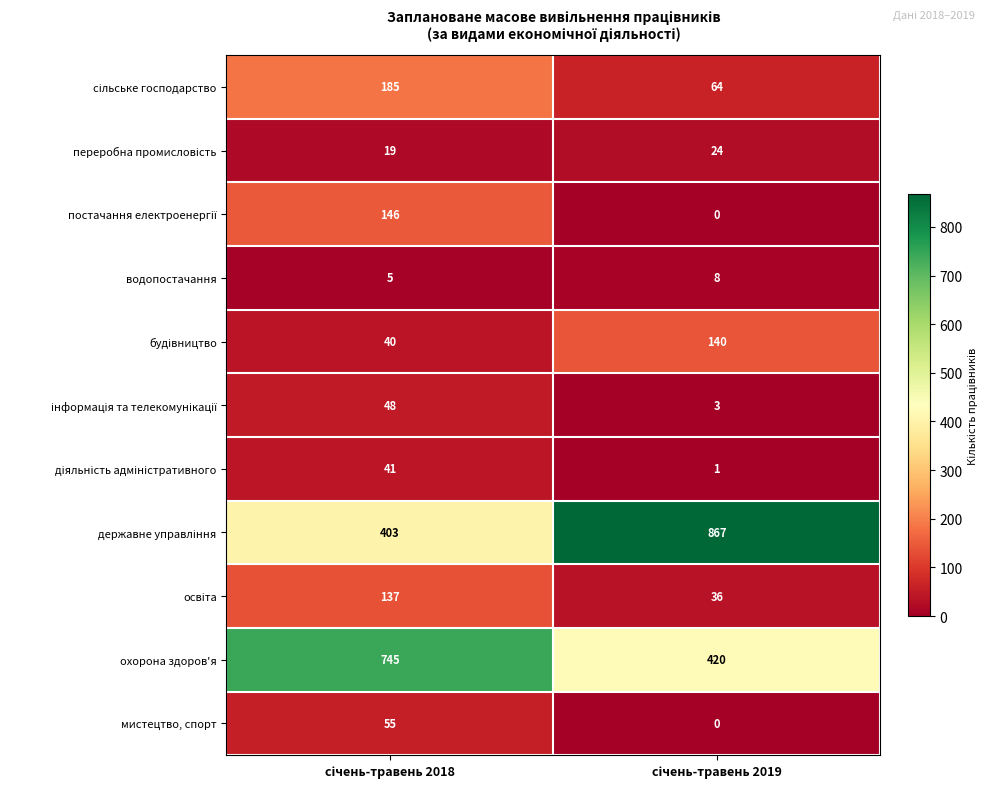

What is the greatest value displayed?

867